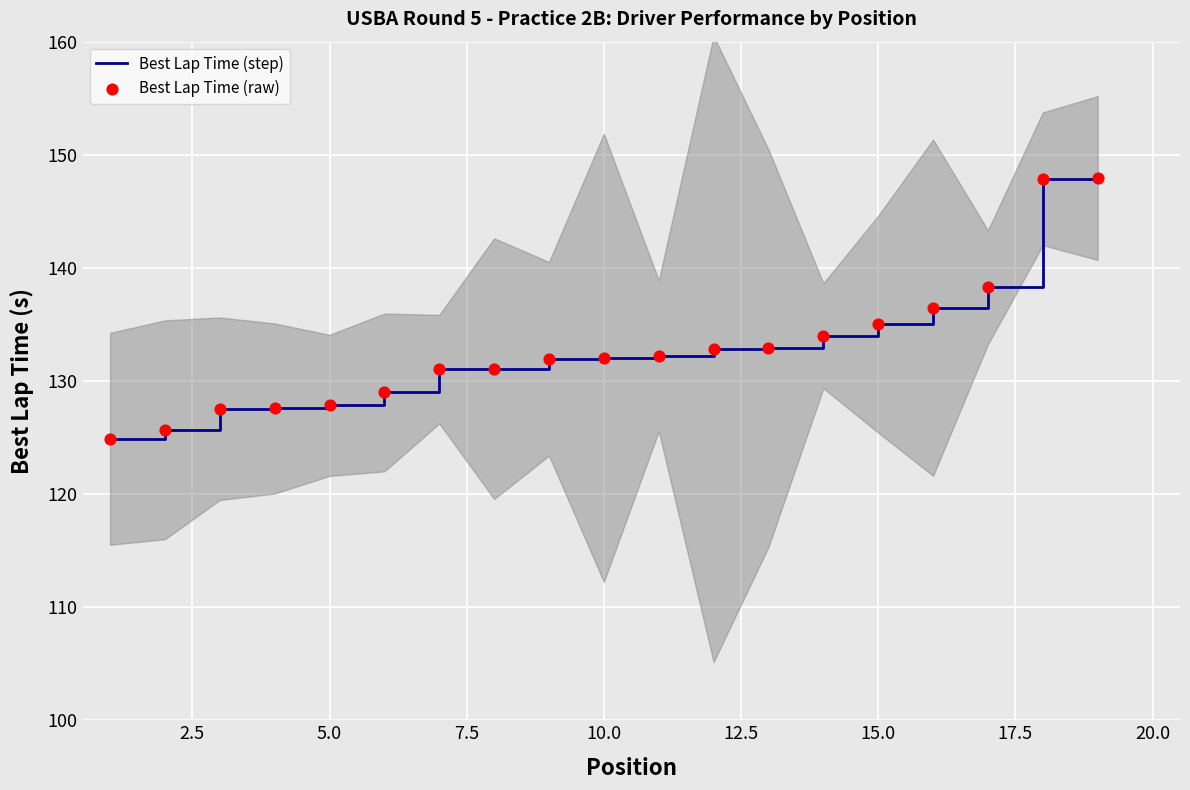

What is the minimum value for Best Lap Time (step)?

124.9